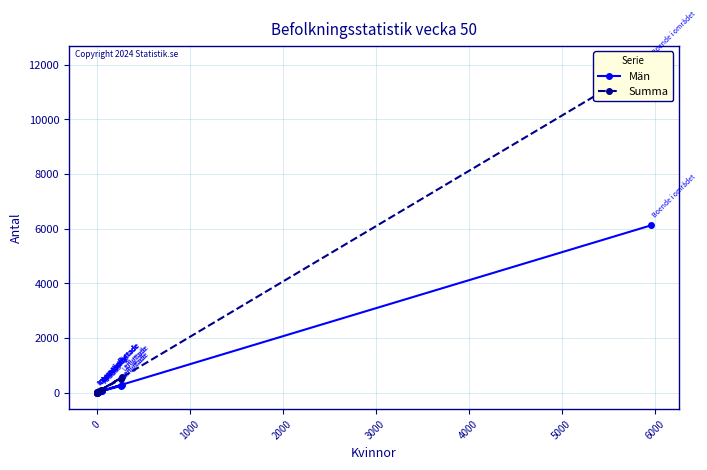

True or false: Summa and Män cross at least once.

False